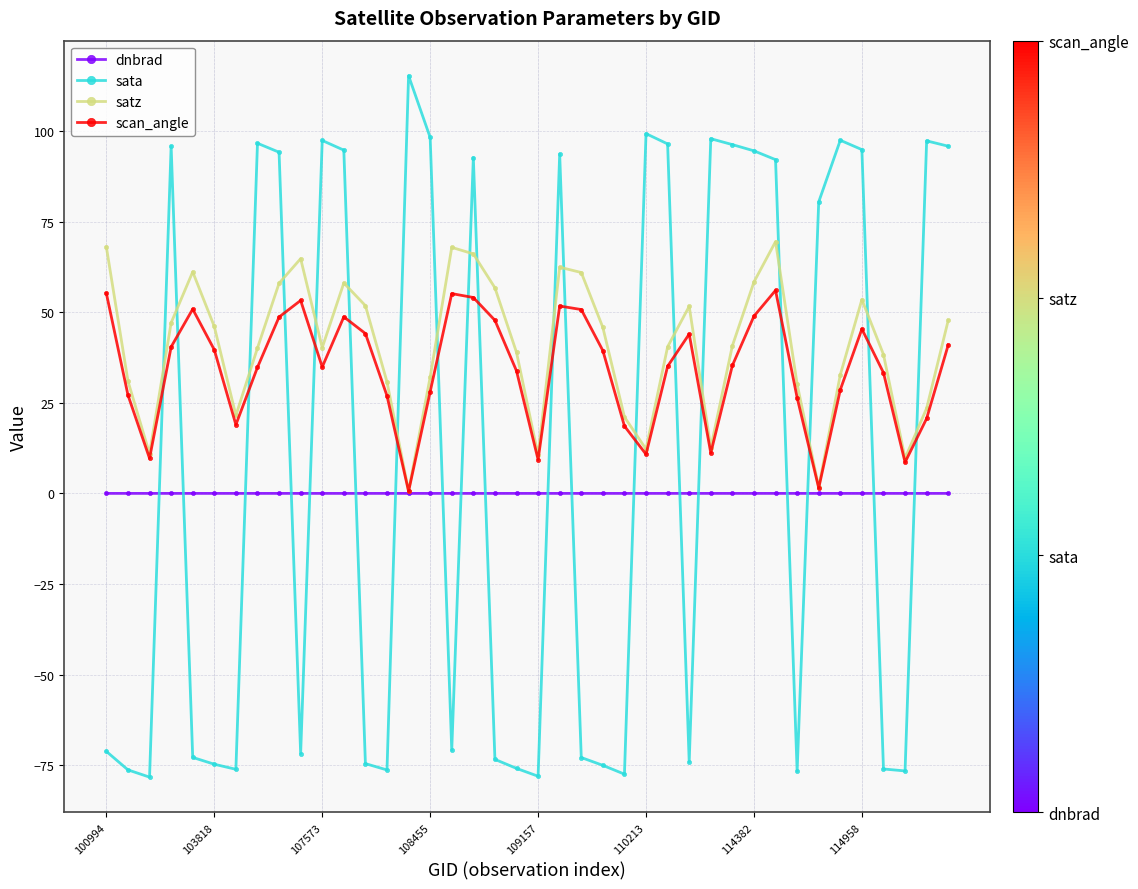

In sata, how many points are higher than both neighbors (excluding endpoints)?

10